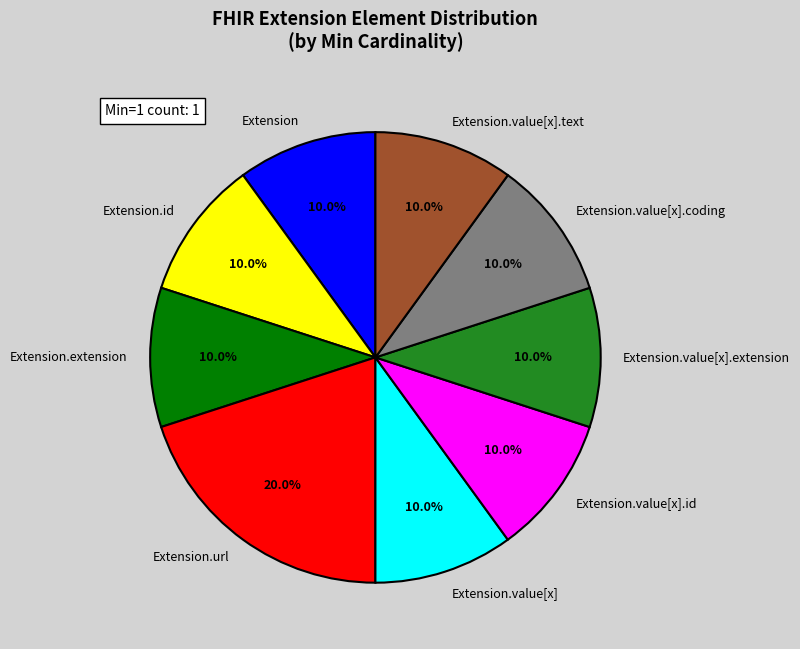

Is there any slice that represents more than half of the pie?

No